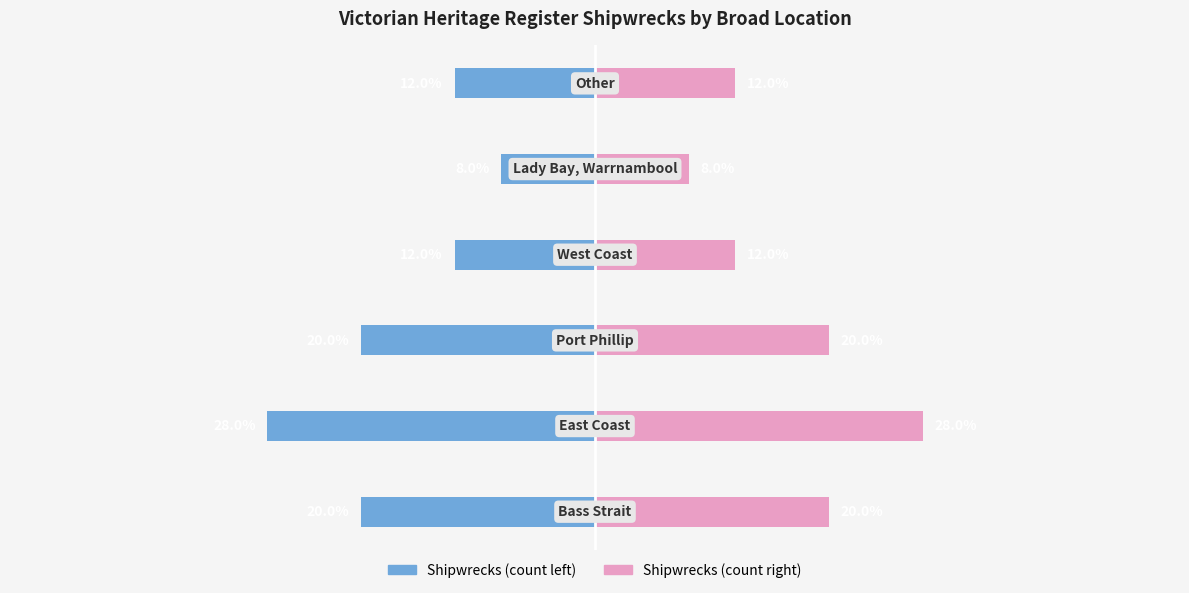

Reading right to left, what are all the values shown in this chart?

Shipwrecks (Left): 5=-12.0	4=-8.0	3=-12.0	2=-20.0	1=-28.0	0=-20.0
Shipwrecks (Right): 5=12.0	4=8.0	3=12.0	2=20.0	1=28.0	0=20.0